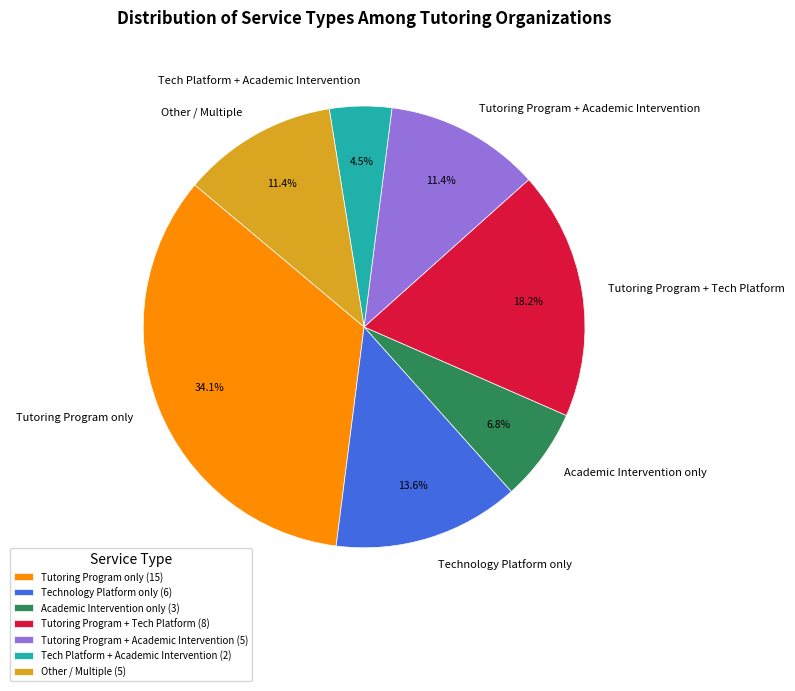

Is there a majority slice in this chart?

No